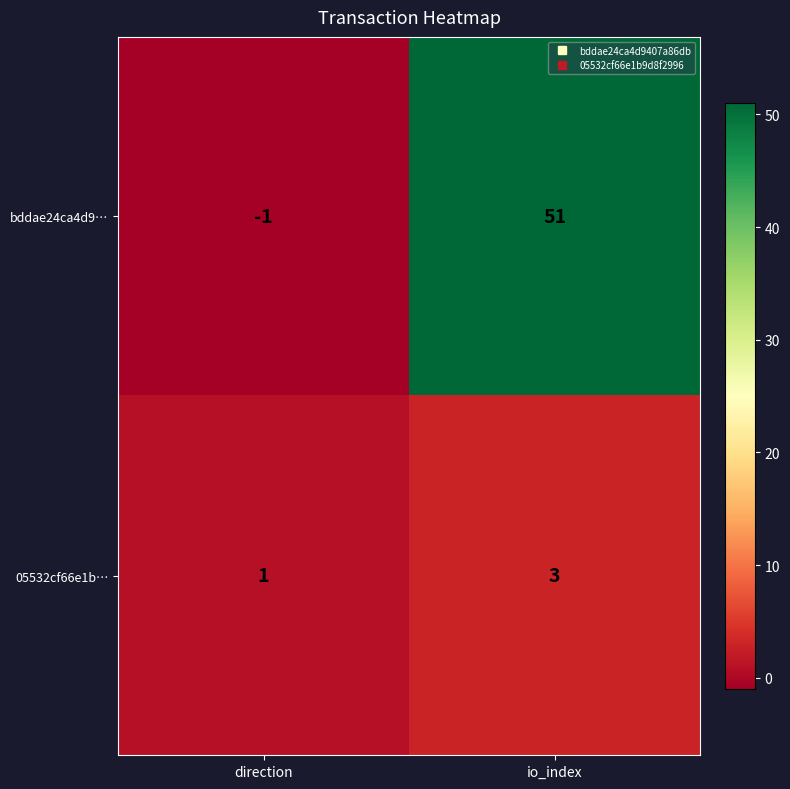

Reading left to right, what are all the values shown in this chart?

bddae24ca4d9…: -1	51
05532cf66e1b…: 1	3